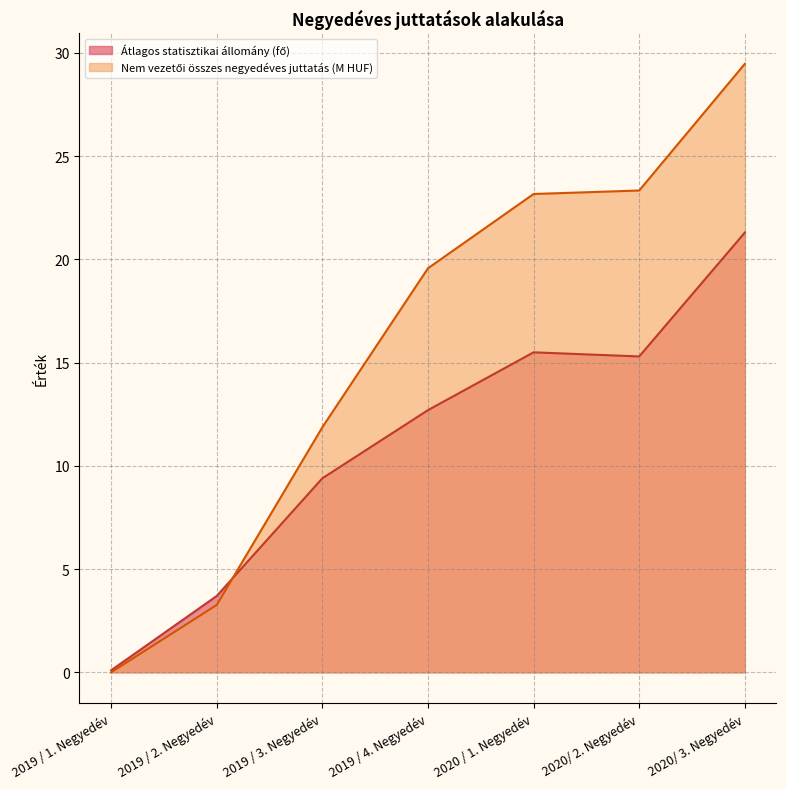

In Átlagos statisztikai állomány (fő), how many points are lower than both neighbors (excluding endpoints)?

1